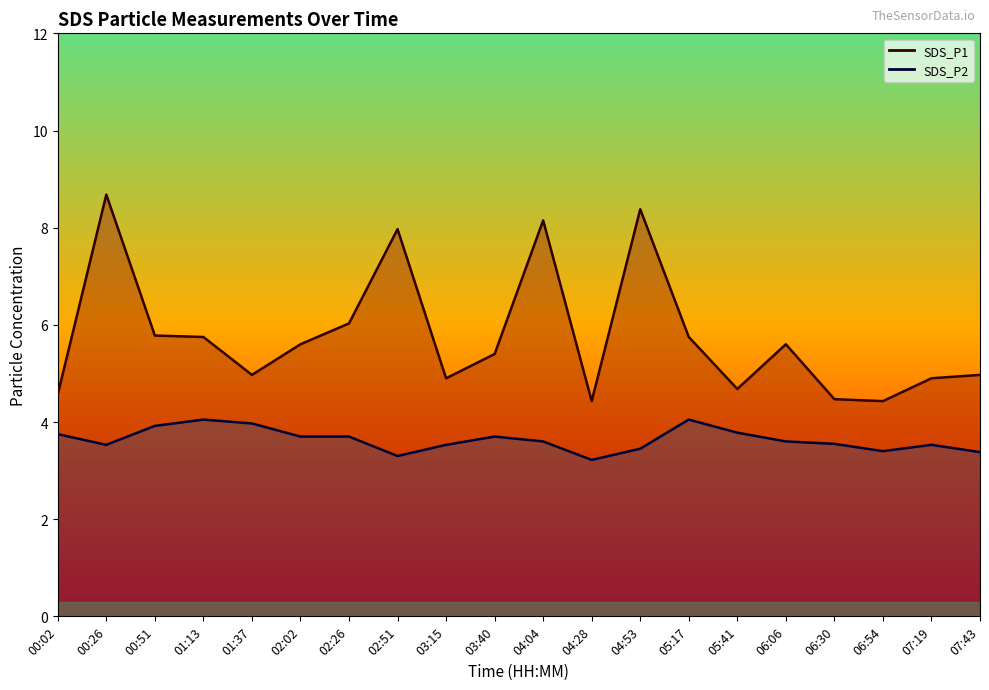

What is the difference between the highest and lowest values at 00:02?

0.8